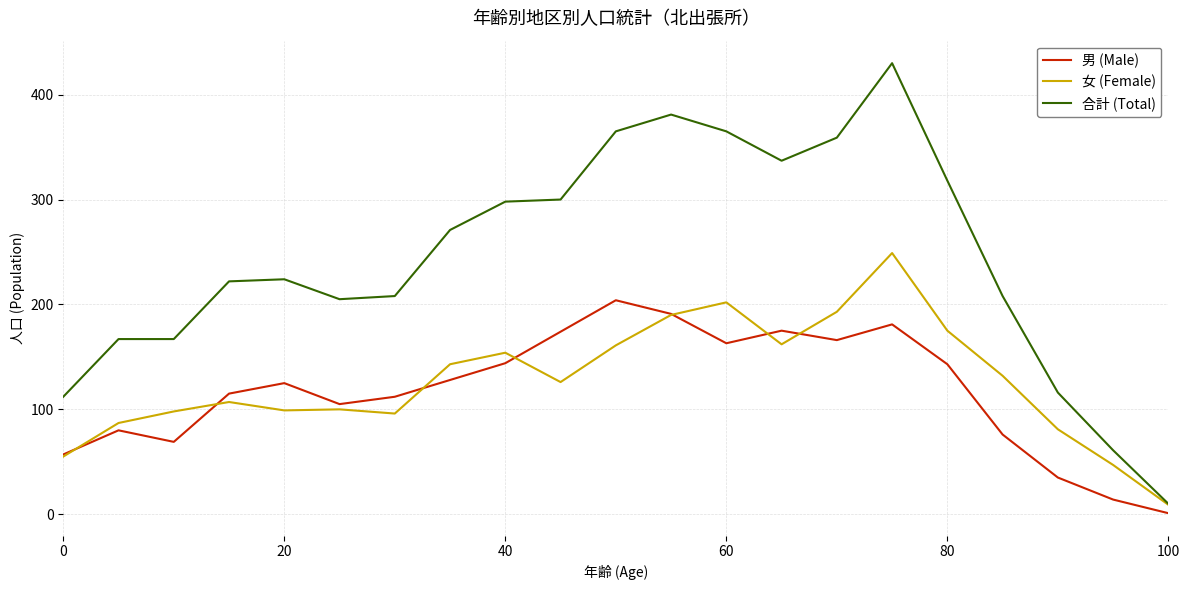

Which series has the largest total across all categories?

合計 (Total)